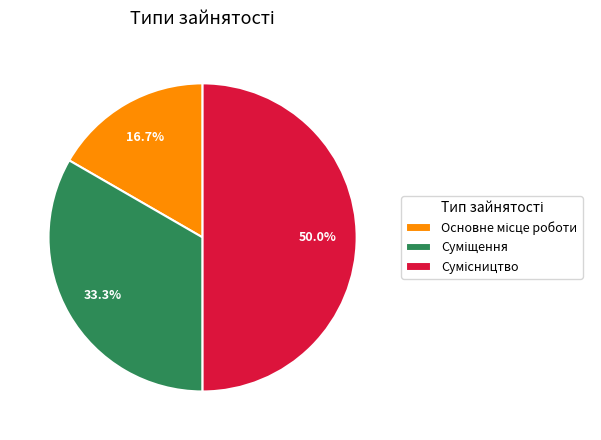

Which slice is the smallest?

Основне місце роботи